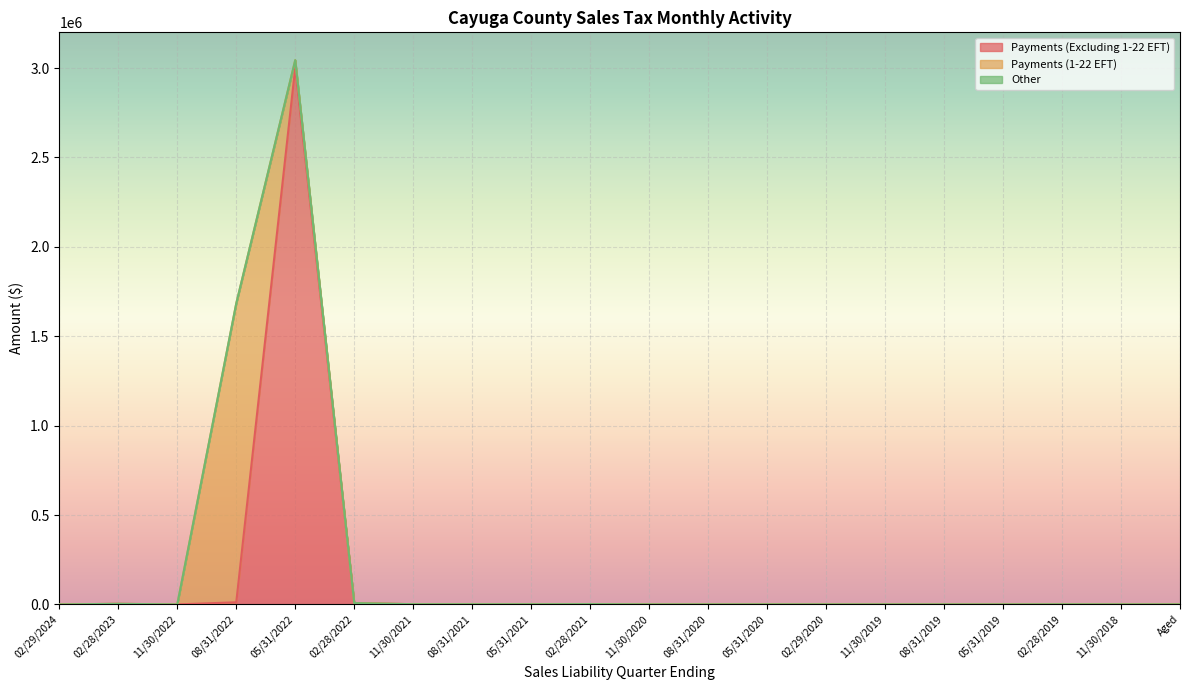

True or false: Payments (Excluding 1-22 EFT) and Payments (1-22 EFT) cross at least once.

True